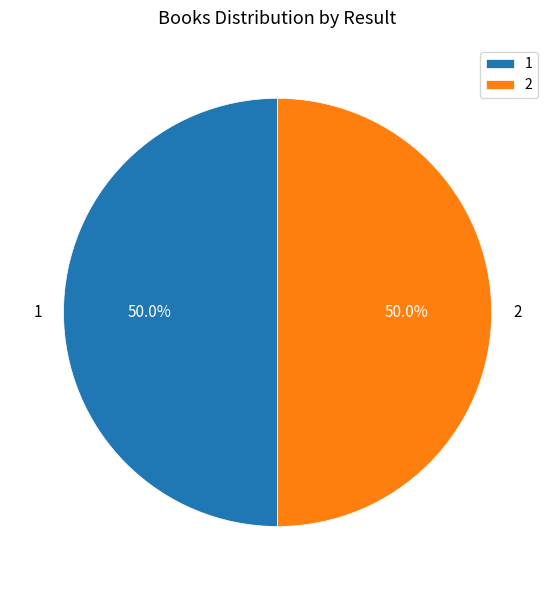

Approximately how many times larger is the value at 1 compared to 2?

1.0